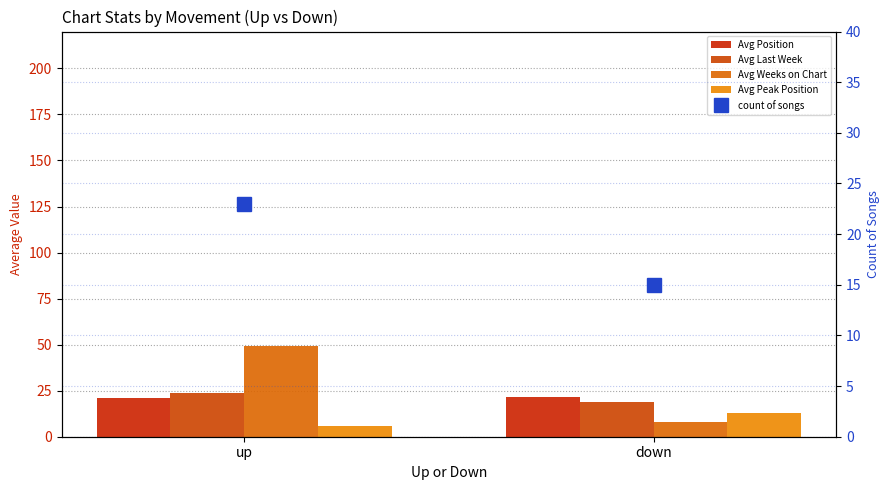

How many categories are shown in the chart?

2